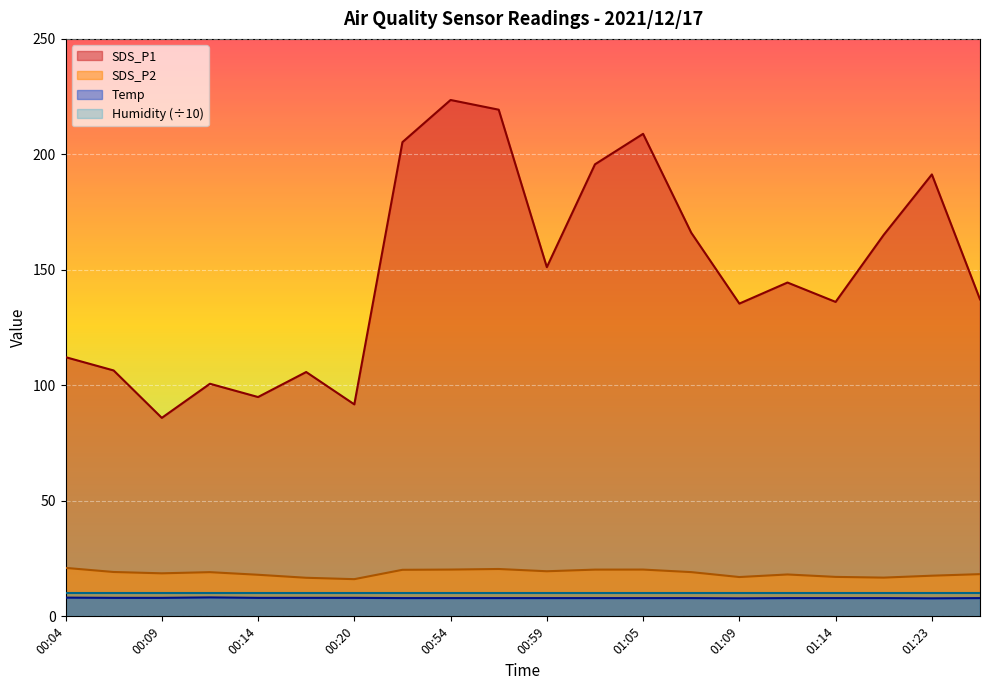

What is the average value of the SDS_P1 series?

148.9